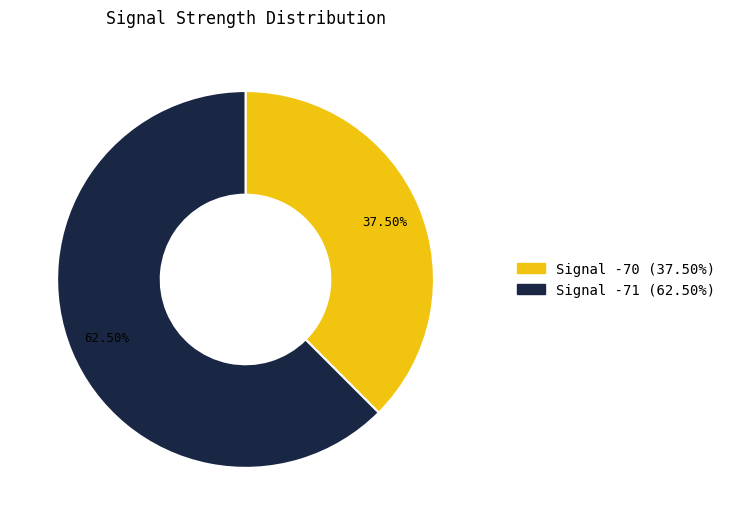

Does any single category account for the majority?

Yes